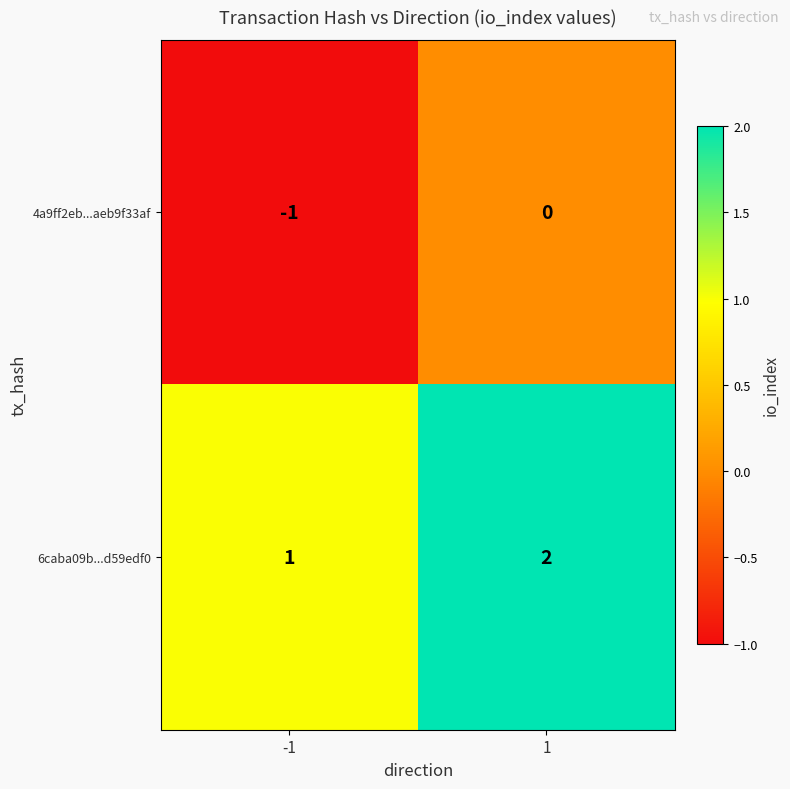

The 4a9ff2eb...aeb9f33af series shows 0 at 1. True or false?

True